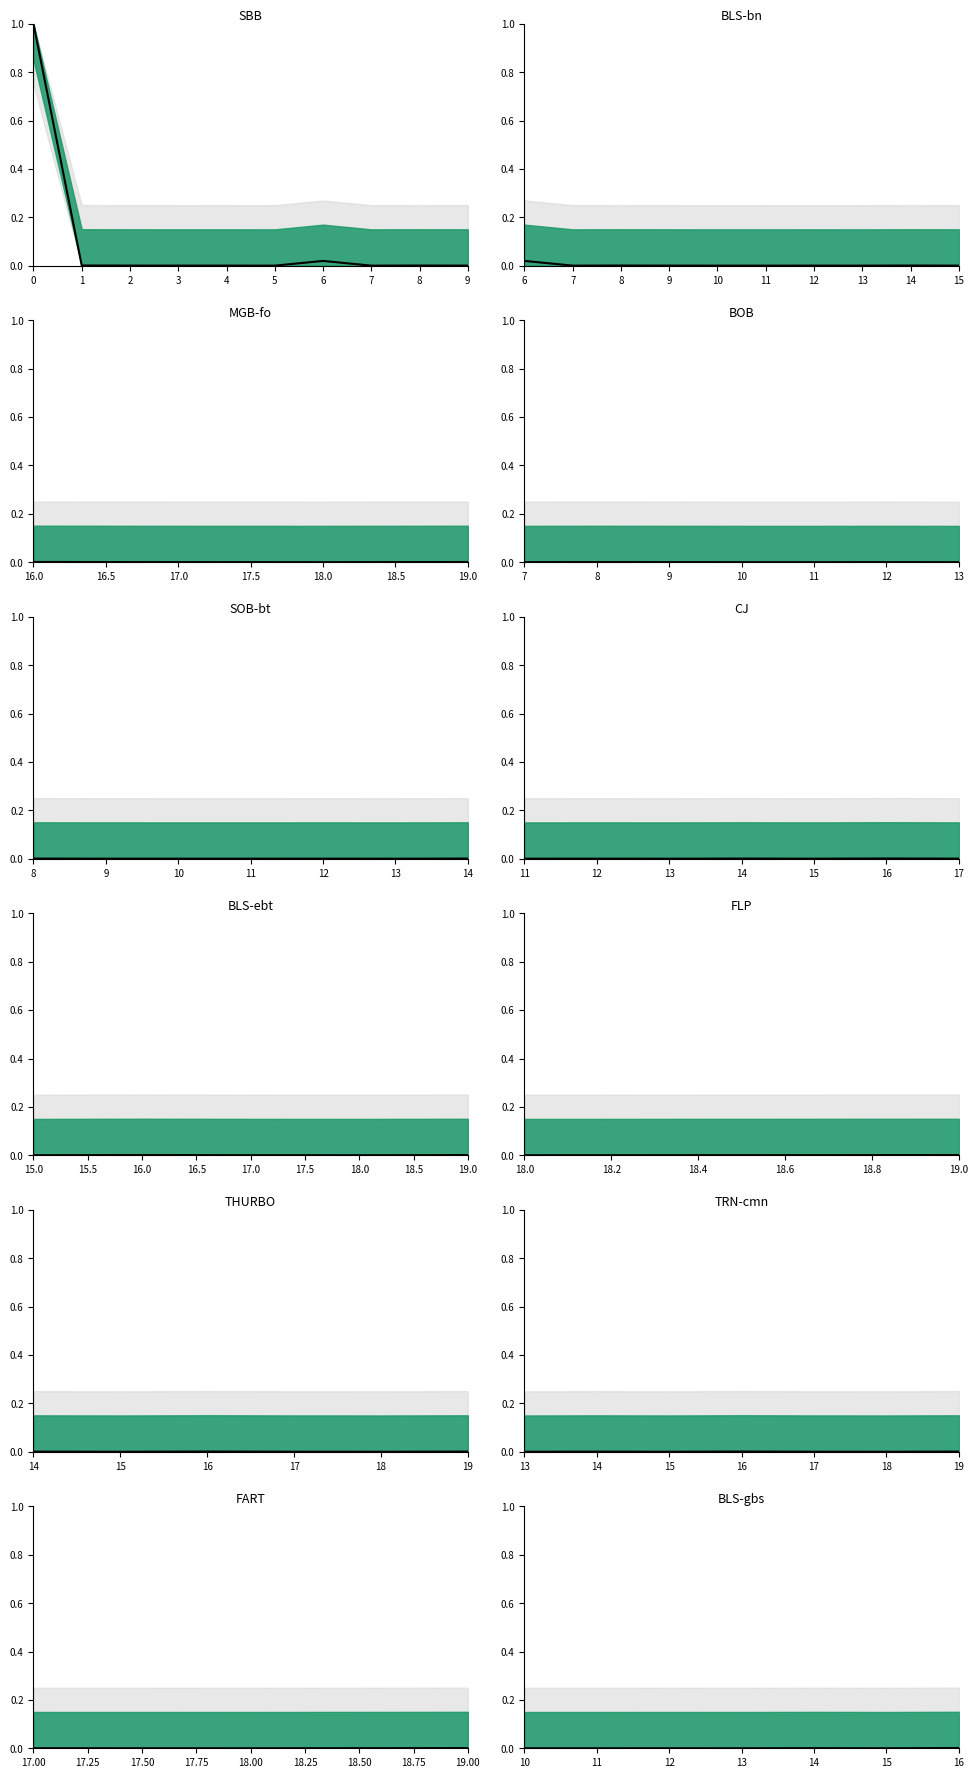

The value at 14 is 0.0. True or false?

False